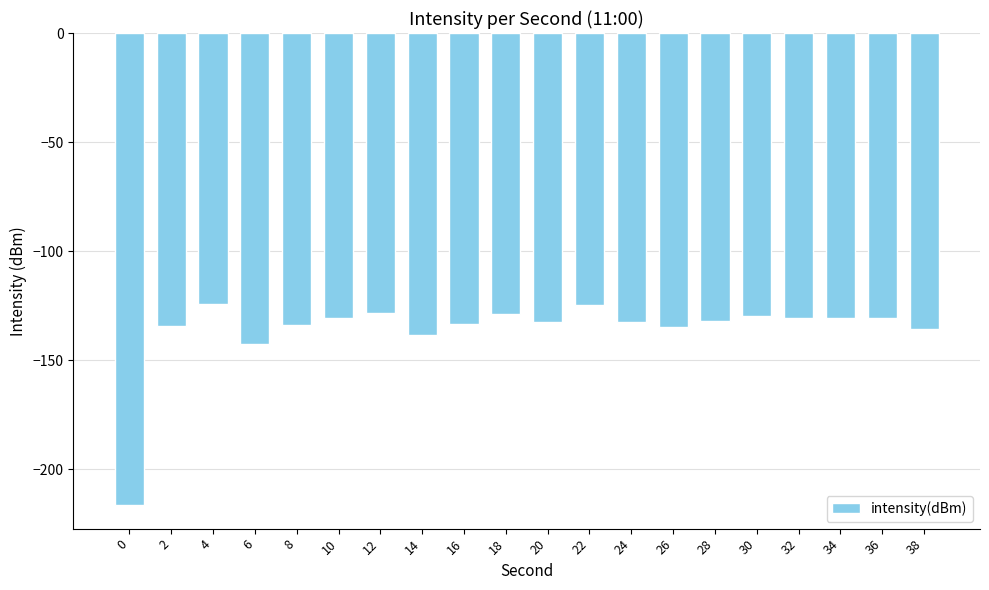

What is the difference between the values at 0 and 20?

84.2